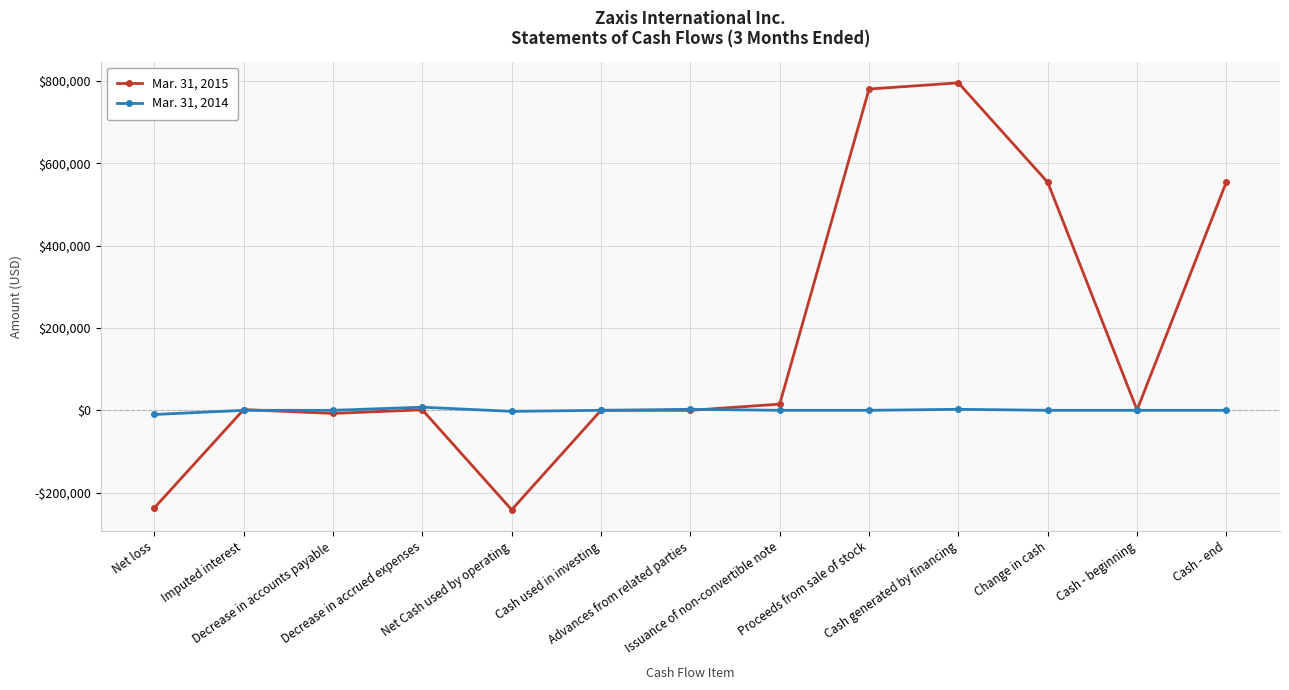

Which series has the widest spread of values?

Mar. 31, 2015